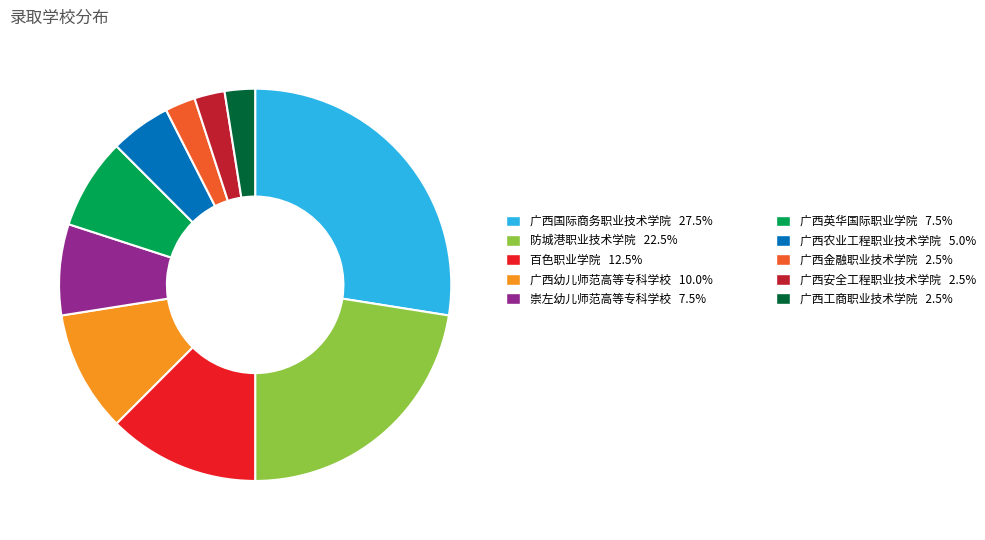

Is there any slice that represents more than half of the pie?

No